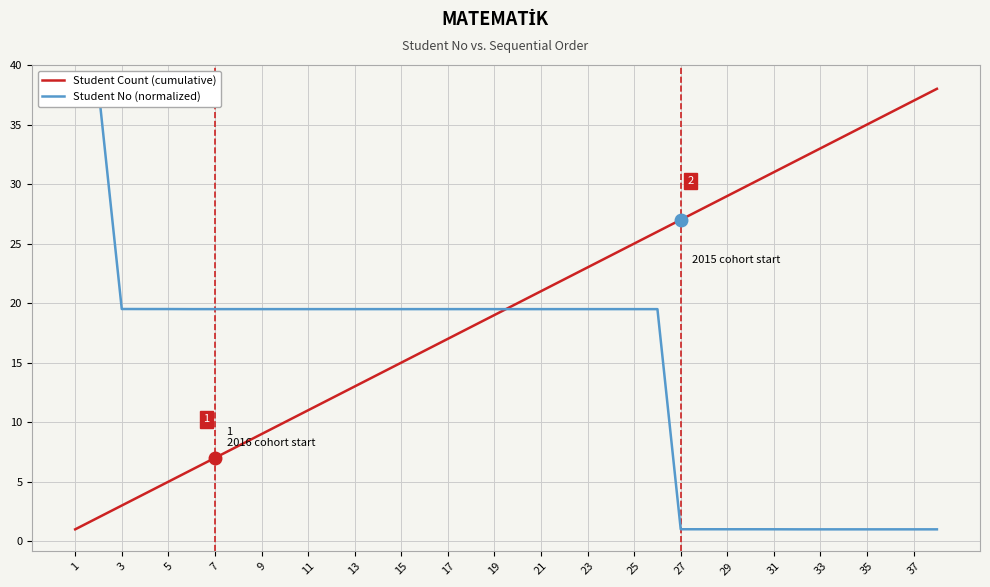

The Student Count (cumulative) series shows 27 at 17. True or false?

False